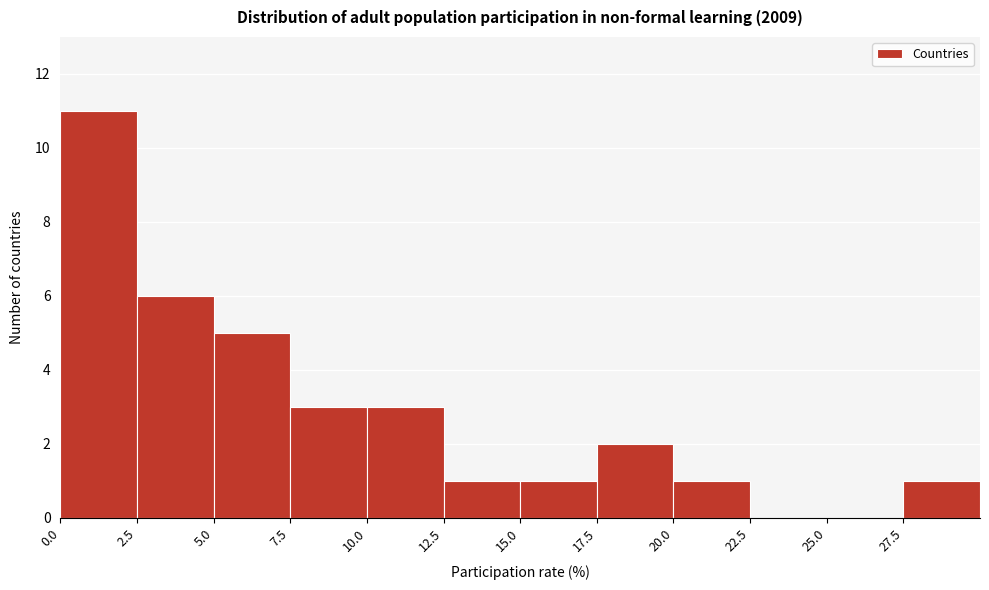

Over which range of the x-axis is the bar tallest?

0.0 to 2.5